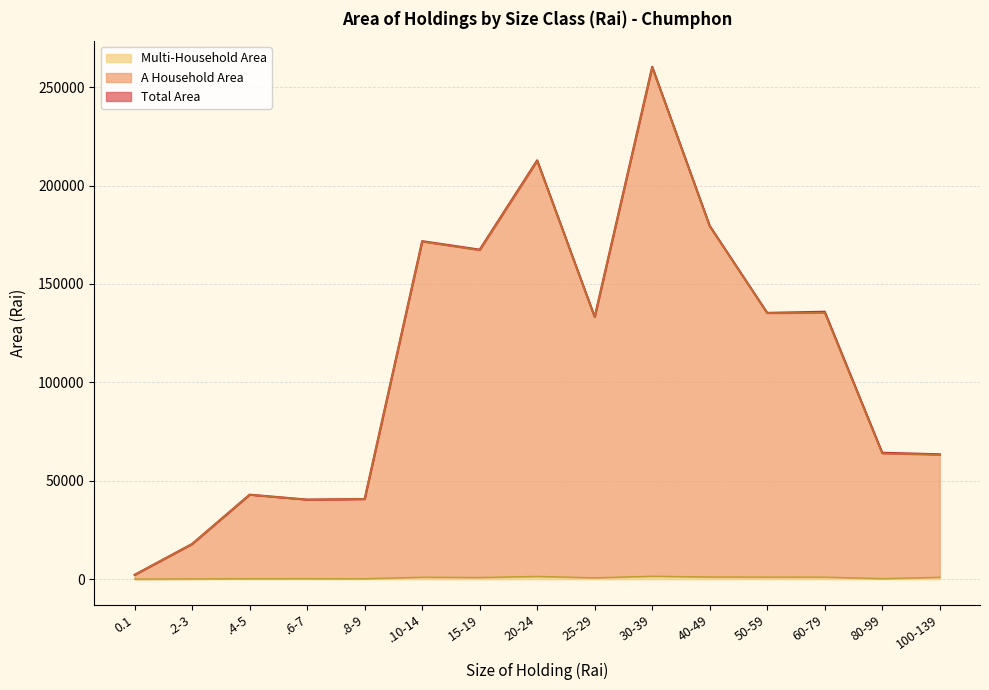

Which series has the largest total across all categories?

Total Area